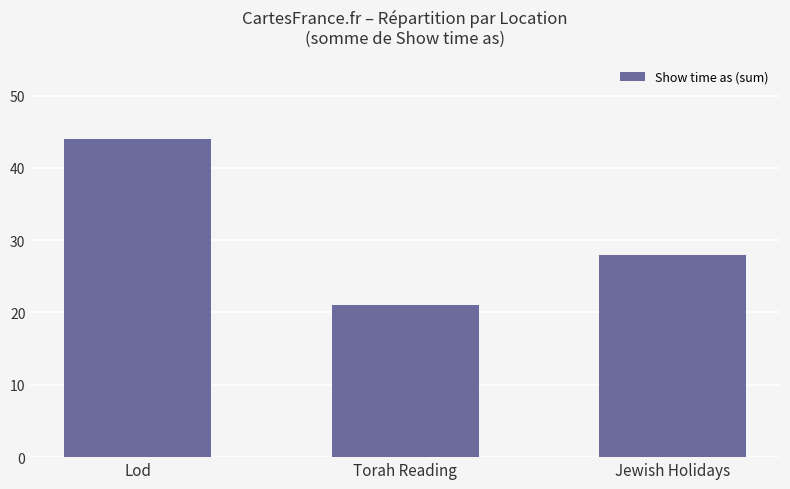

How many distinct data groups are displayed?

1